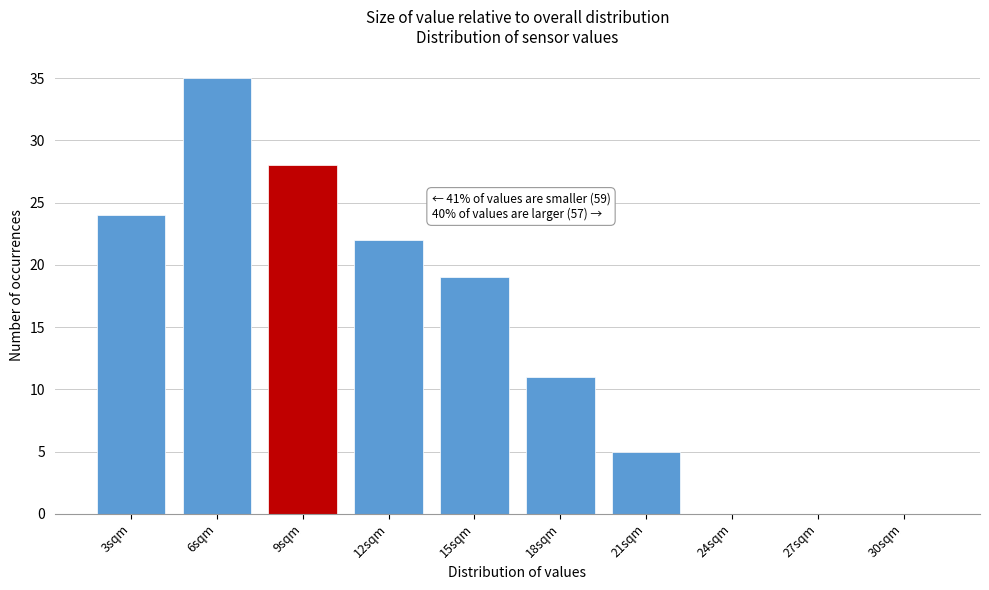

Reading left to right, what are all the values shown in this chart?

3sqm=24	6sqm=35	9sqm=28	12sqm=22	15sqm=19	18sqm=11	21sqm=5	24sqm=0	27sqm=0	30sqm=0